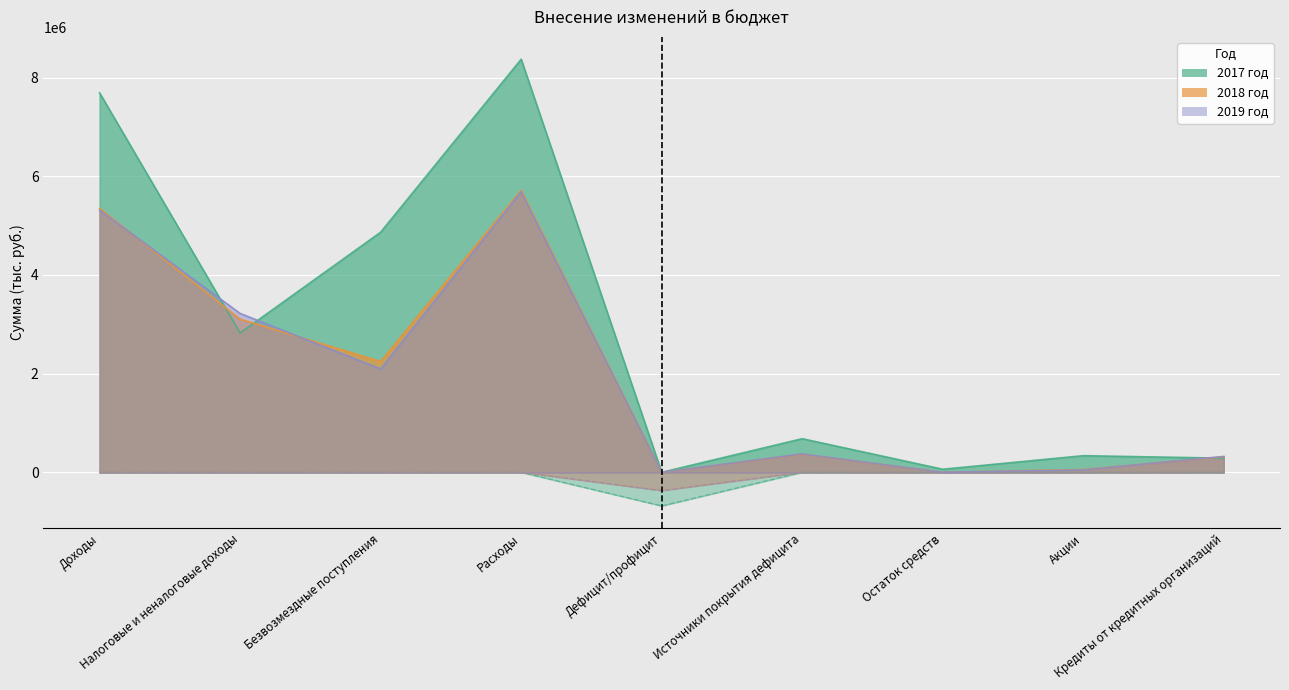

What is the difference between the highest and lowest values at Источники покрытия дефицита?

315098.0